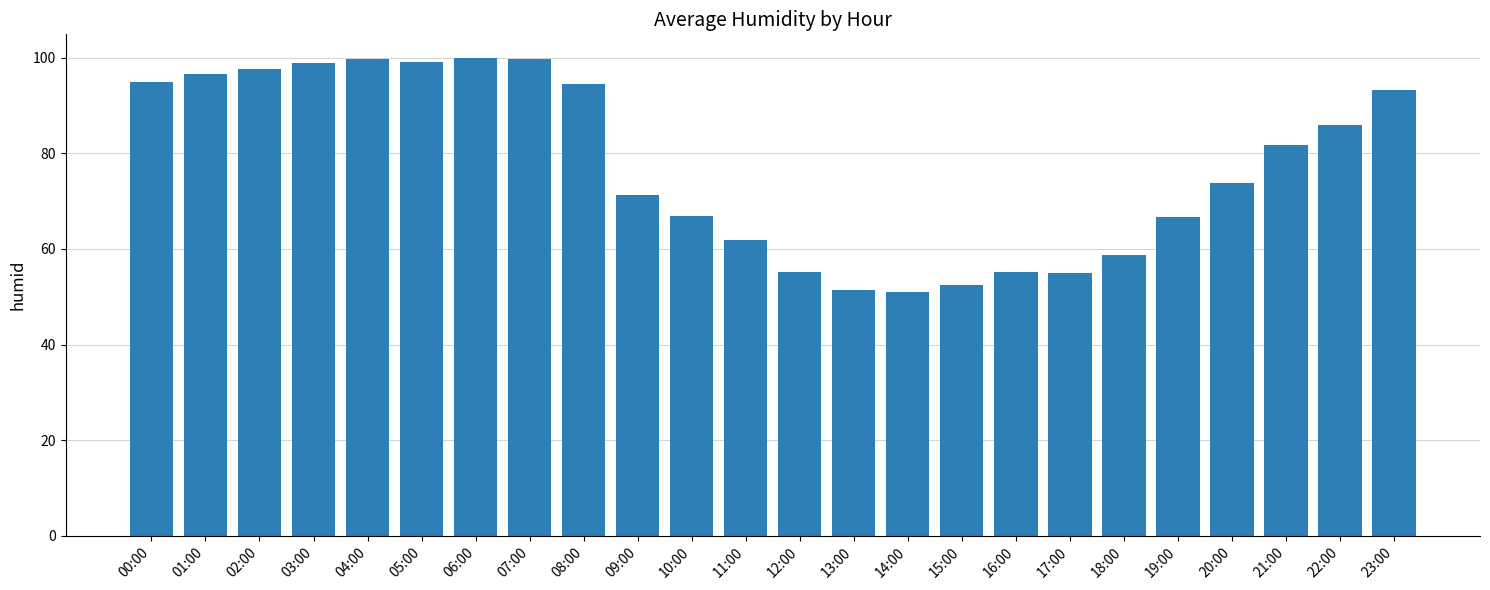

What is the maximum value shown in the chart?

99.9